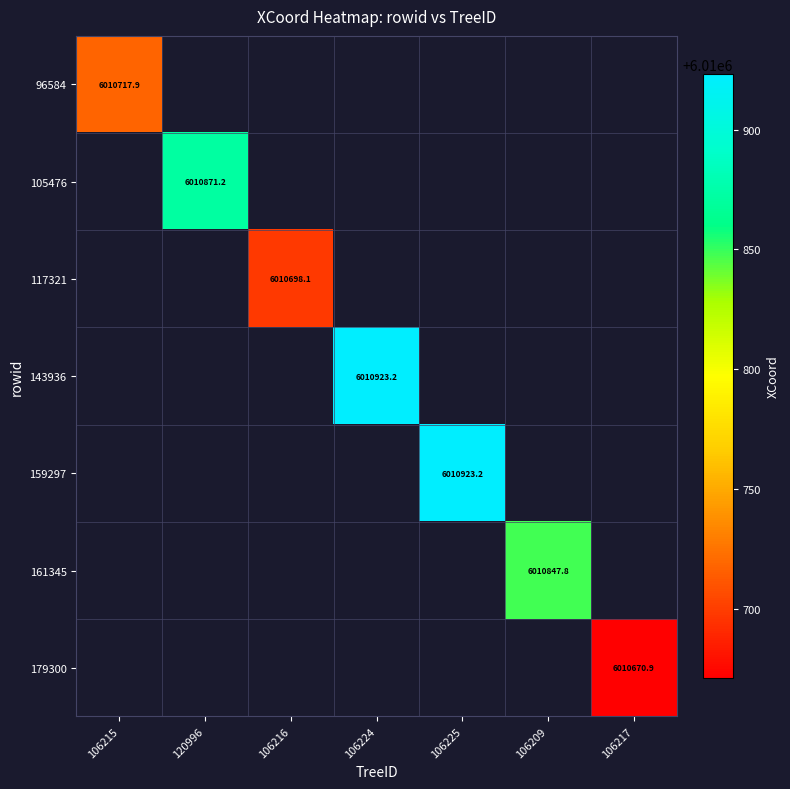

At which category does the chart reach its minimum across all series?

106217